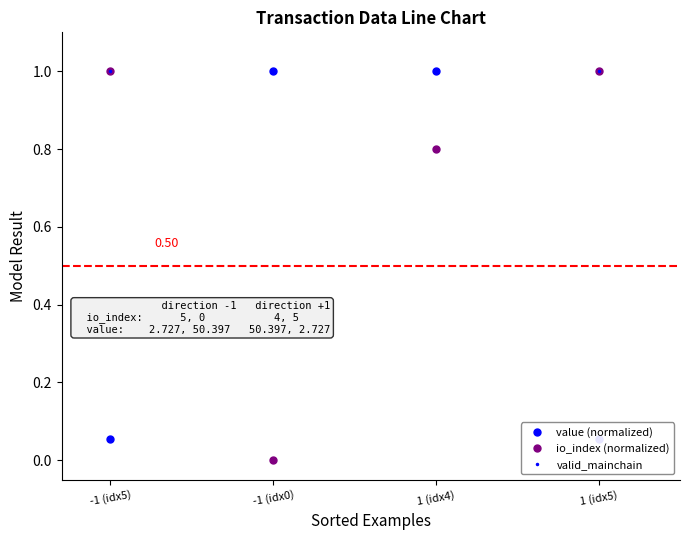

The valid_mainchain series shows 1.0 at 1 (idx5). True or false?

True